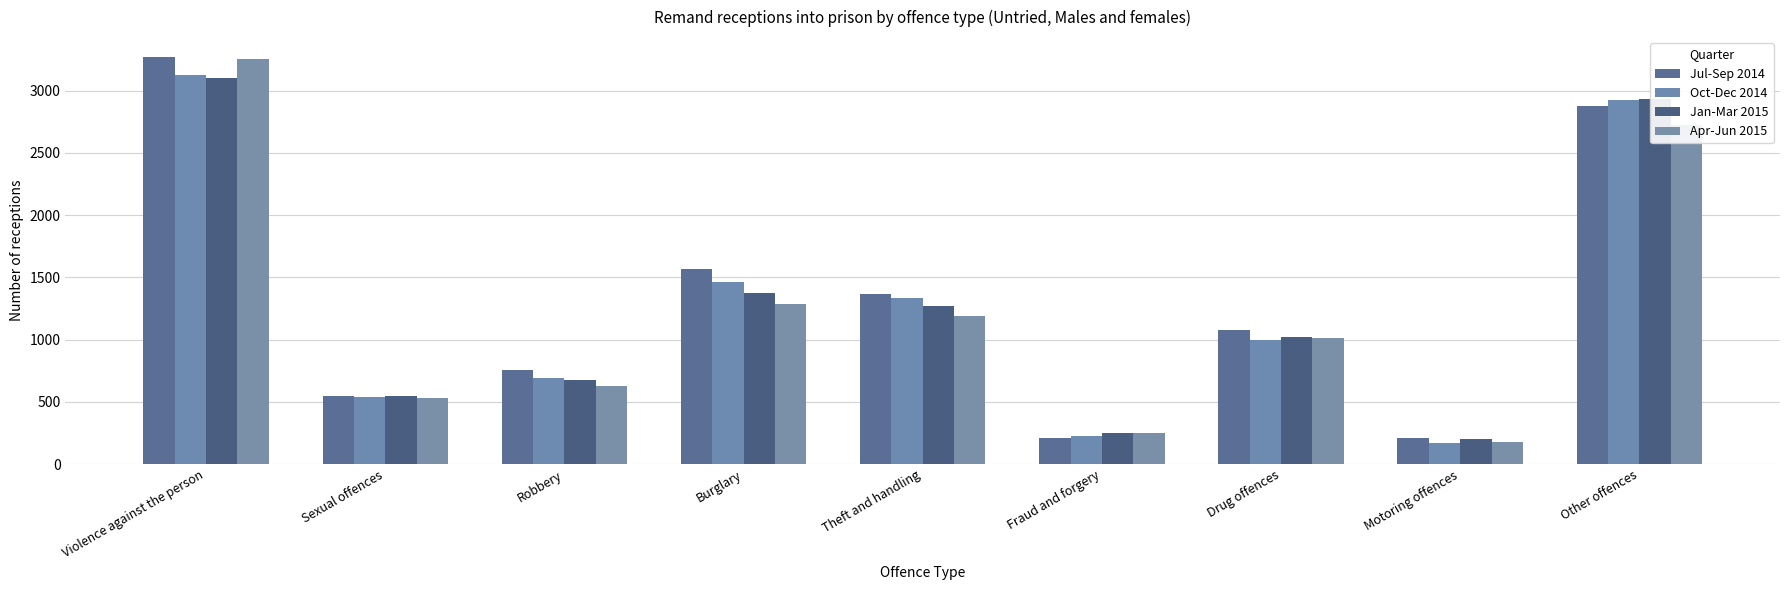

How many series are shown in this chart?

4